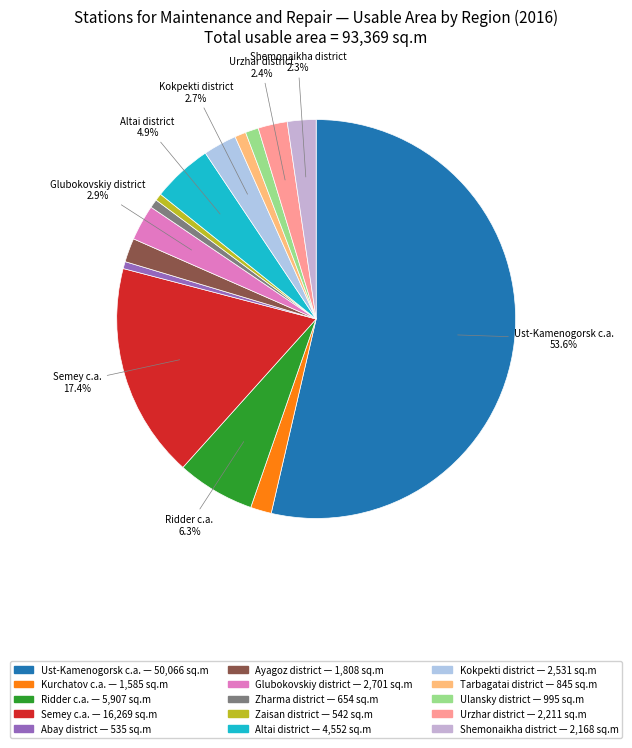

Which category accounts for the majority?

Ust-Kamenogorsk c.a.